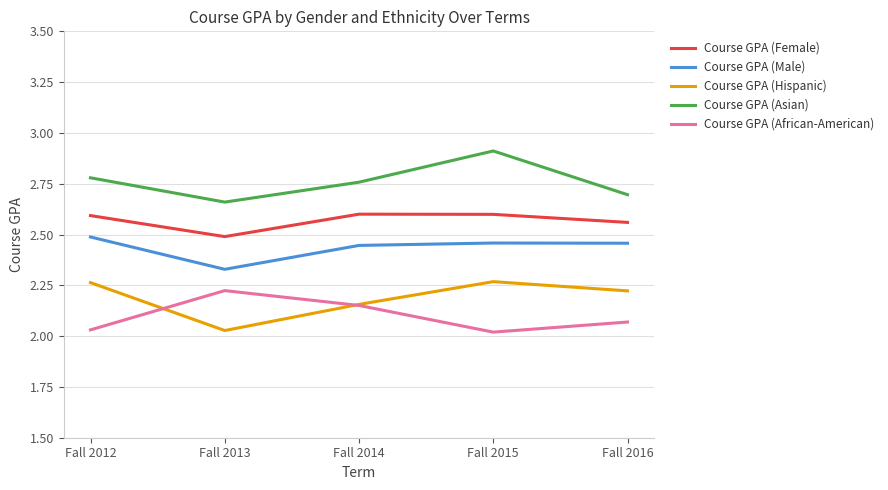

True or false: Course GPA (Female) has a value of 1.2 at Fall 2015.

False